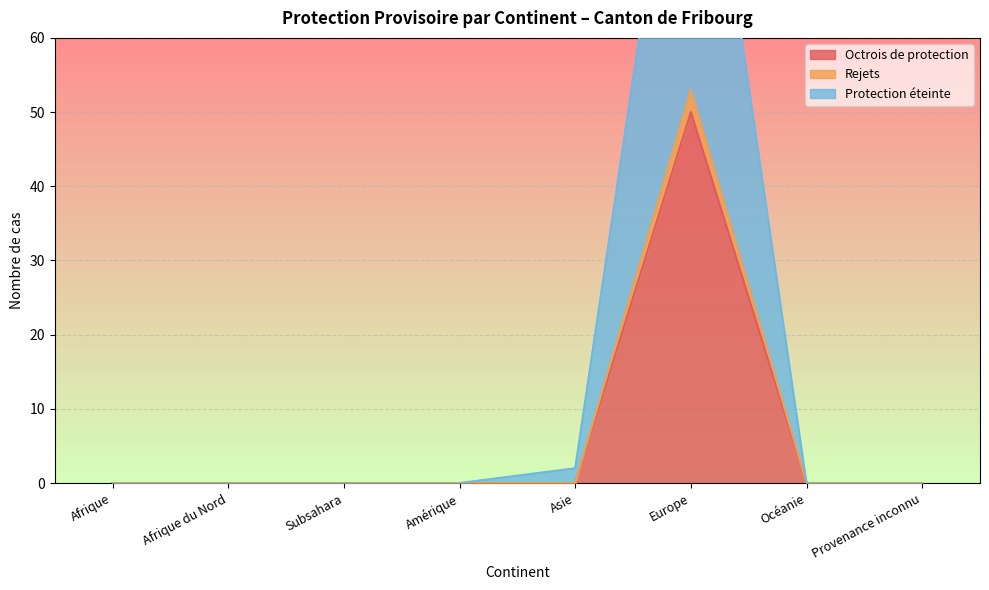

How many interior local peaks does the Octrois de protection series have?

1